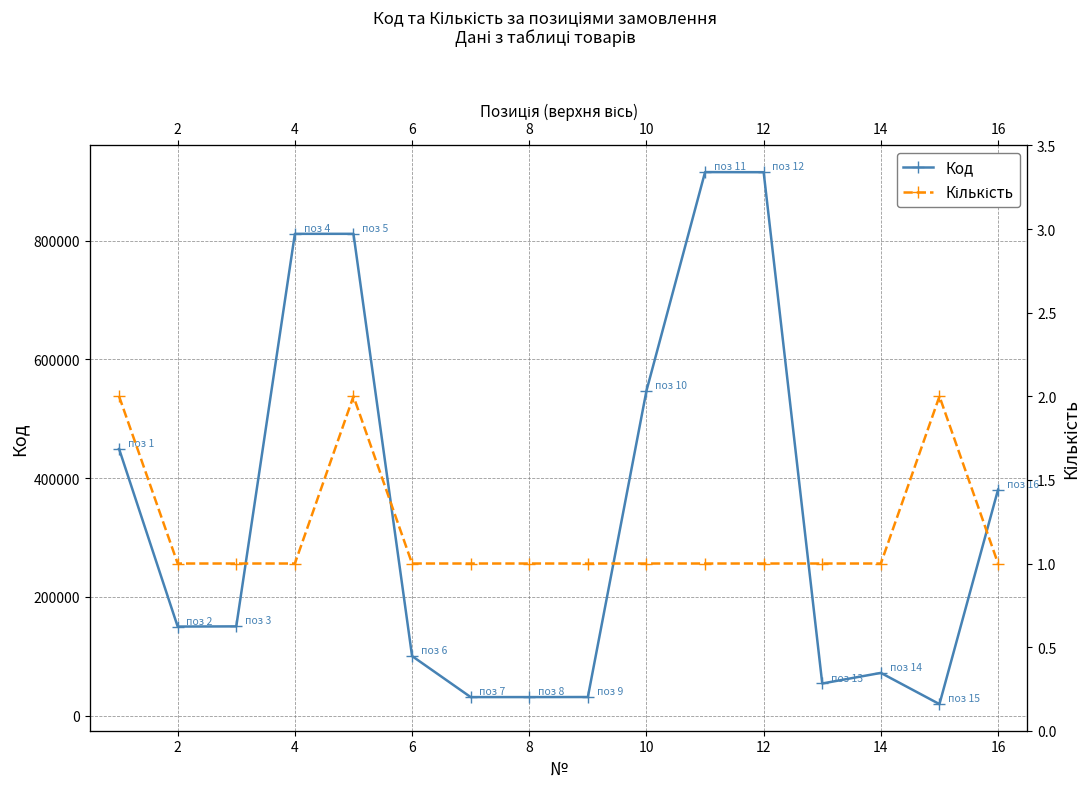

Rank the series by their average value, from highest to lowest.

Код, Кількість